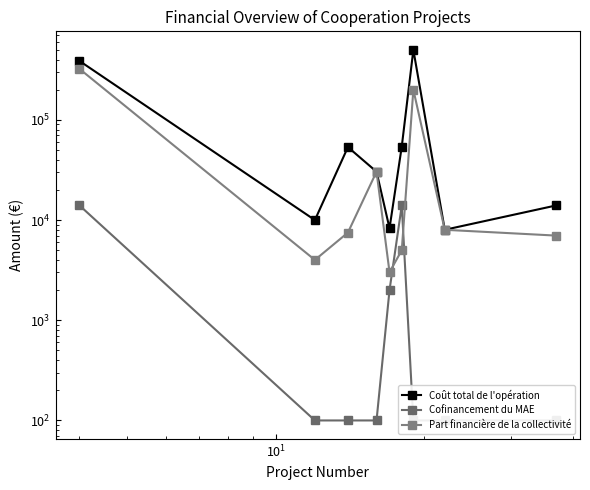

Reading left to right, list all the values displayed in this chart.

Coût total de l'opération: 387537	10000	53500	30400	8280	54200	500000	8000	14000
Cofinancement du MAE: 14000	100	100	100	2000	14000	100	100	100
Part financière de la collectivité: 322847	4000	7500	30400	3020	5000	200000	8000	7000